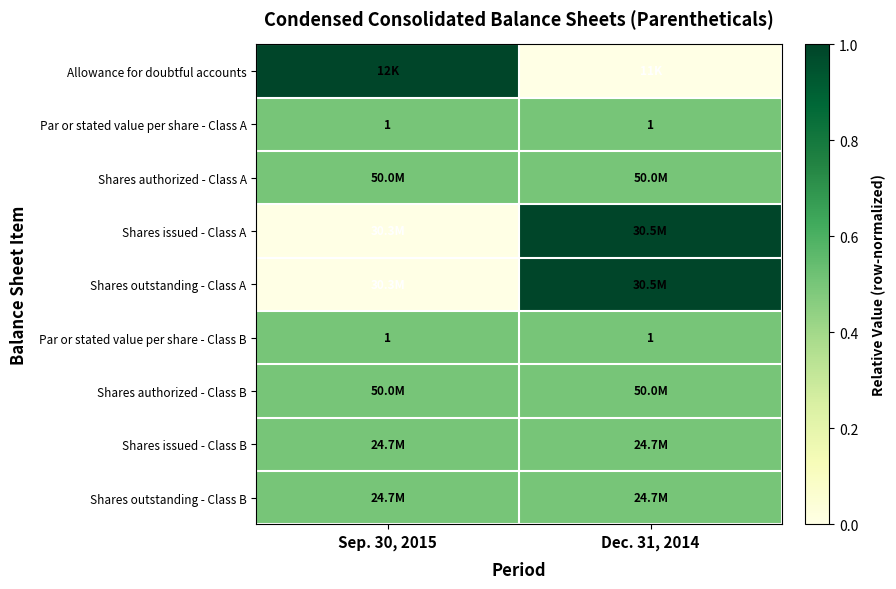

At which category is the sum across all series the highest?

Dec. 31, 2014